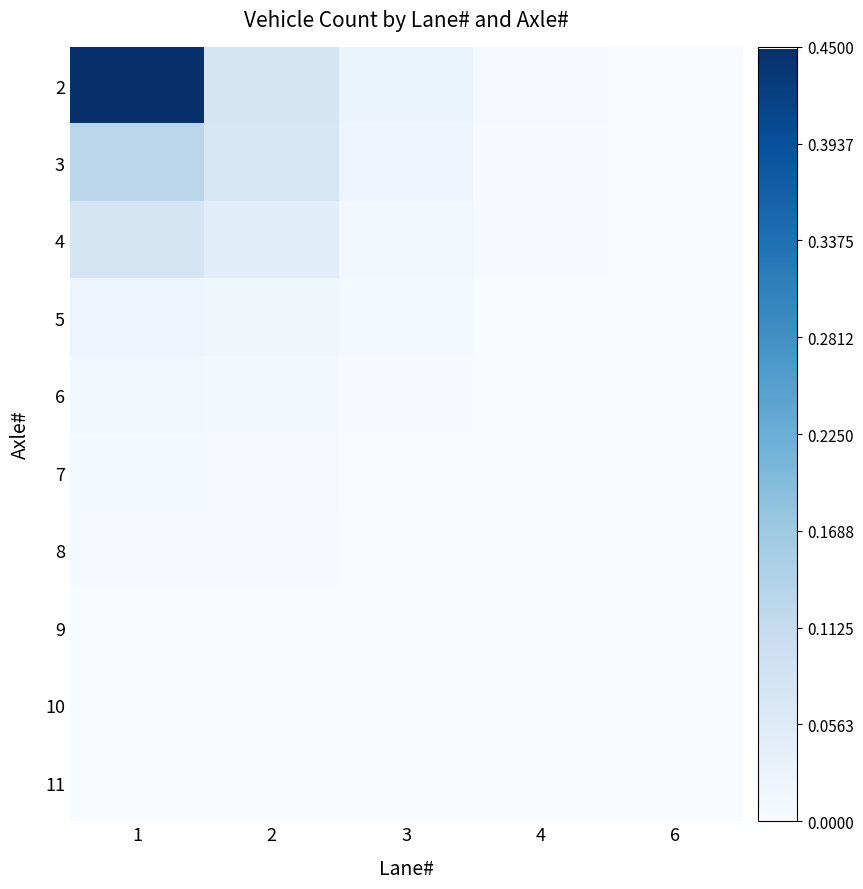

Which has a higher value, 6 or 3?

3